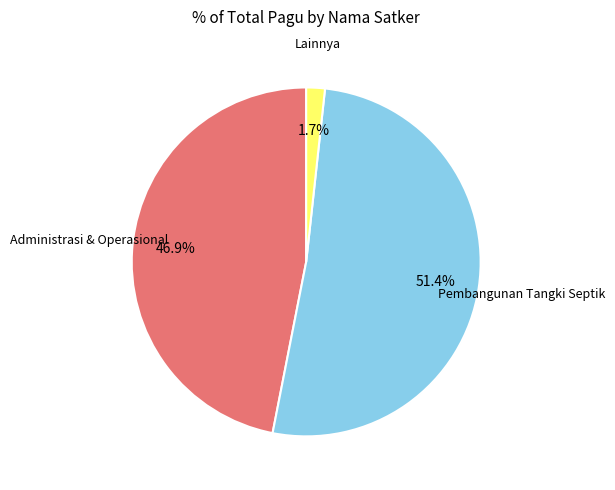

Does any single category account for the majority?

Yes